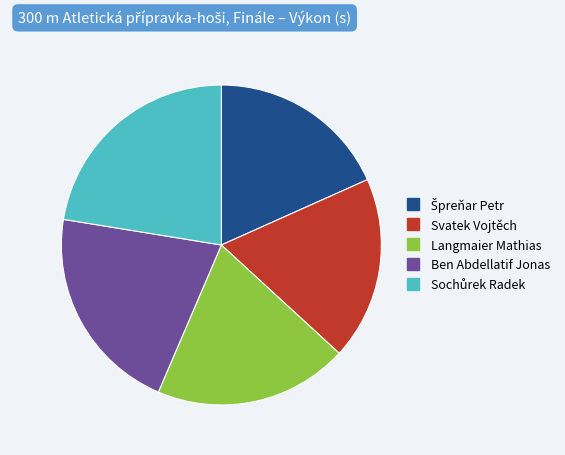

Is the sum of Svatek Vojtěch and Ben Abdellatif Jonas greater than half?

No